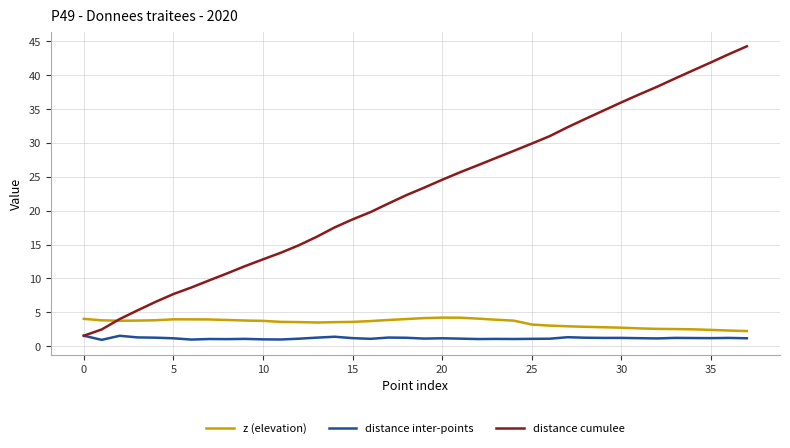

Rank the series by their maximum value, from lowest to highest.

distance inter-points, z (elevation), distance cumulee